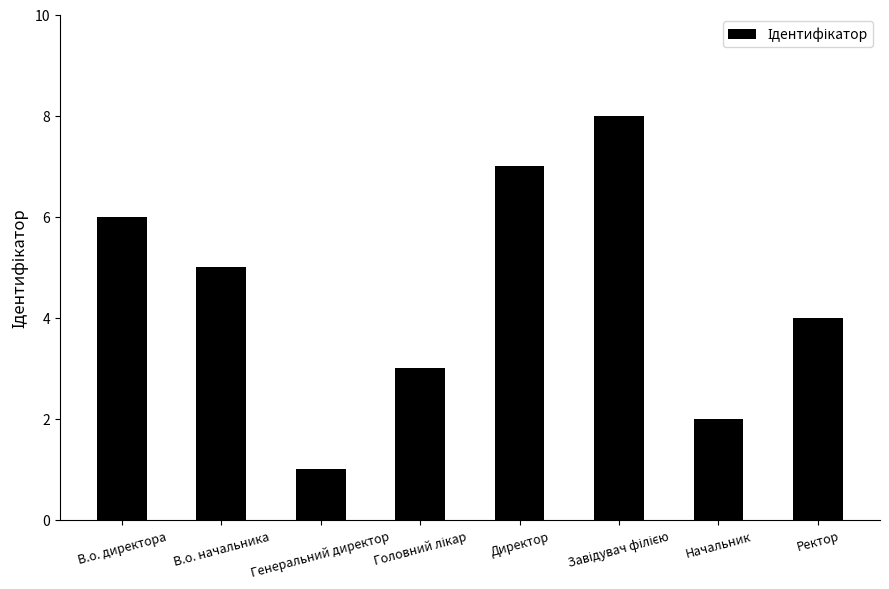

Reading left to right, extract all data points from this chart.

6	5	1	3	7	8	2	4